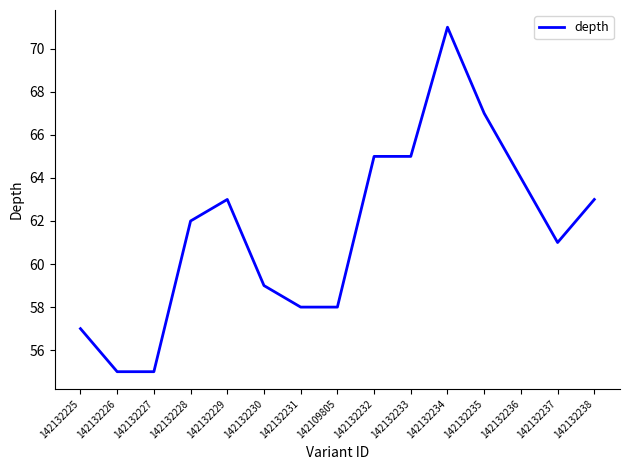

What is the ratio of the value at 142109805 to the value at 142132227?

1.1